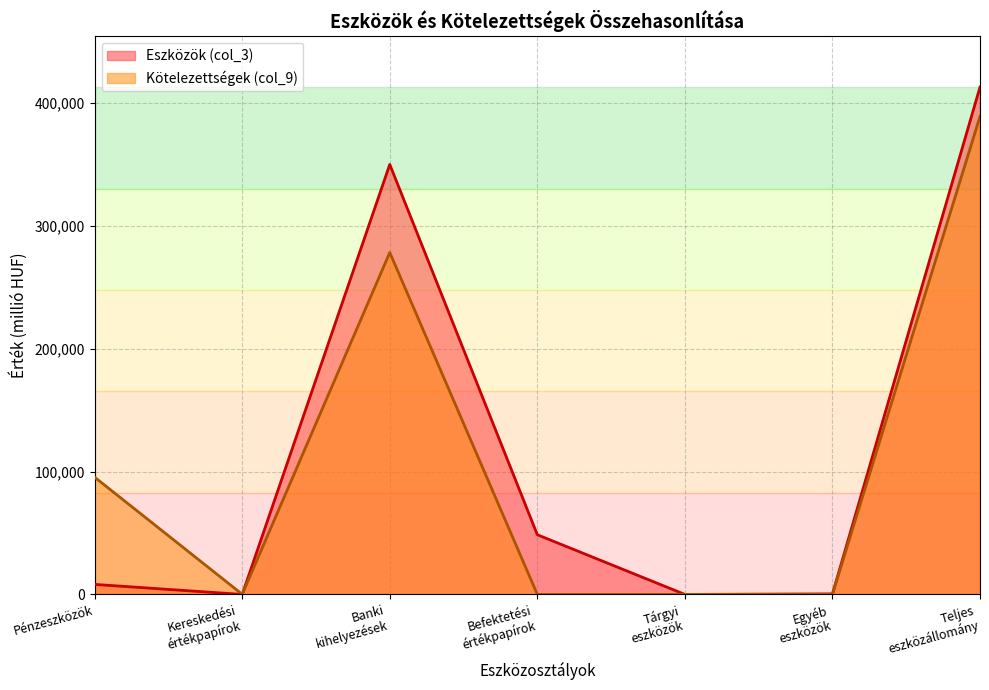

What is the maximum value shown in the chart?

412891